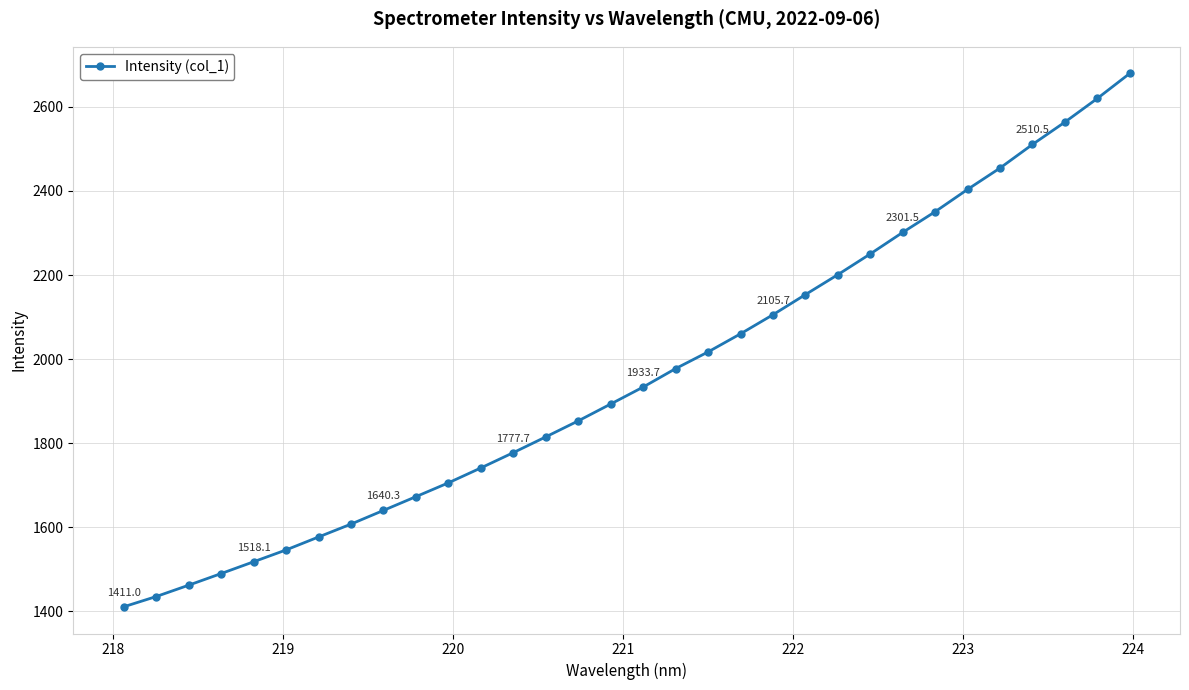

What is the value of the 27th point from the left?

2403.7